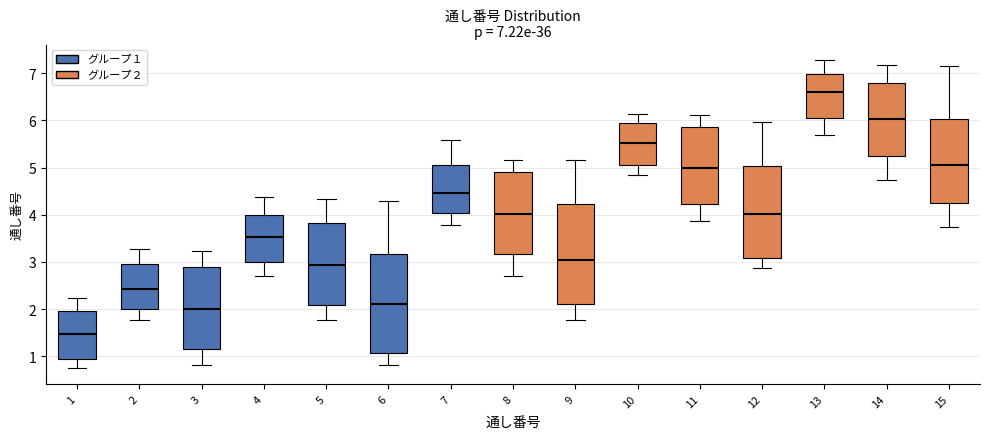

Which box's median line is the lowest?

1